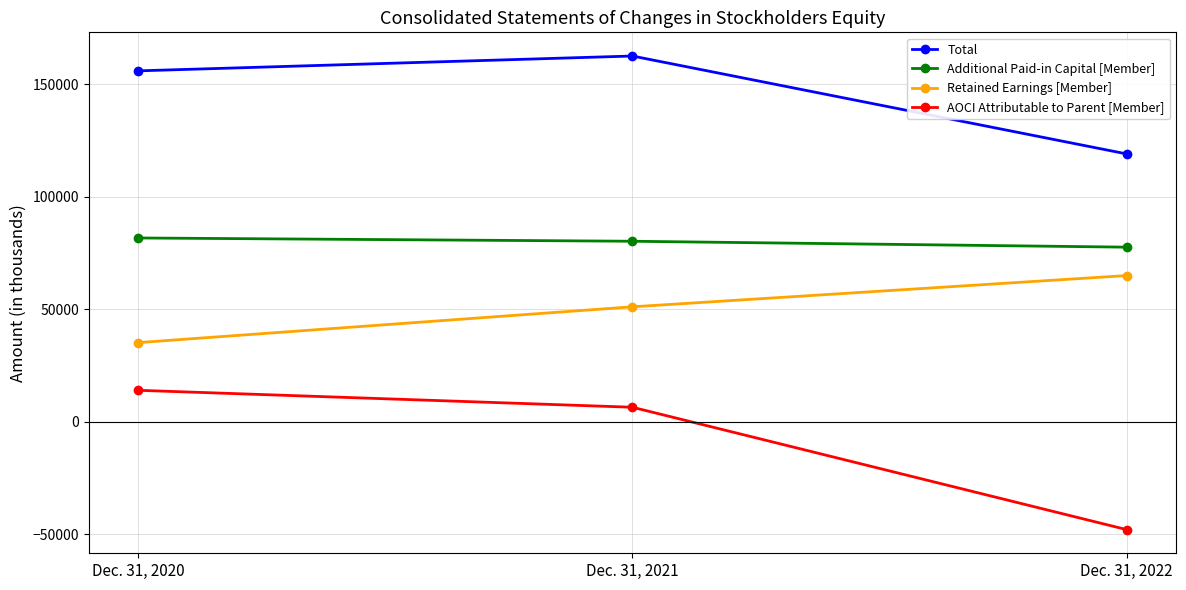

What is the value of the Total point at the 2nd from the left?

162457